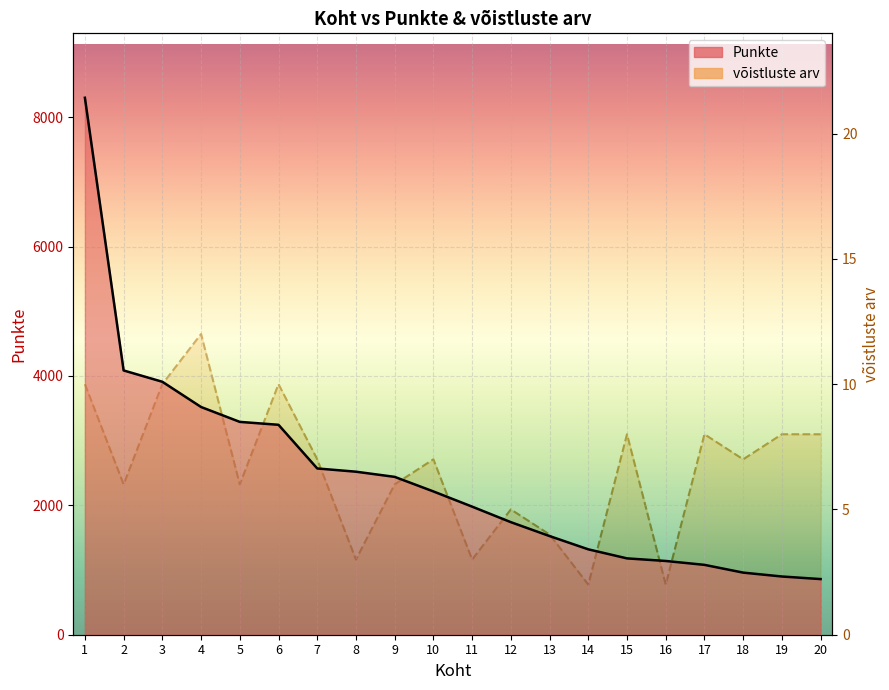

Rank the categories by võistluste arv value from lowest to highest.

14, 16, 8, 11, 13, 12, 2, 5, 9, 7, 10, 18, 15, 17, 19, 20, 1, 3, 6, 4